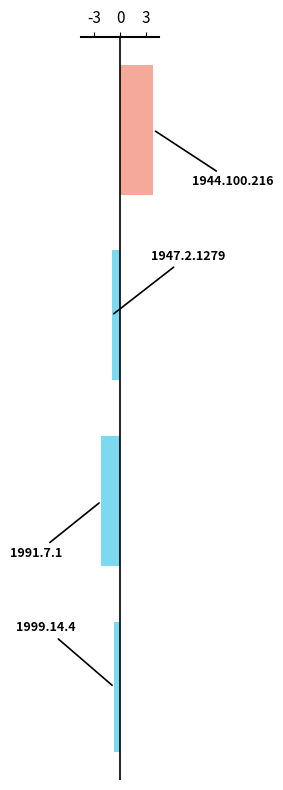

Does the chart contain any negative values?

Yes